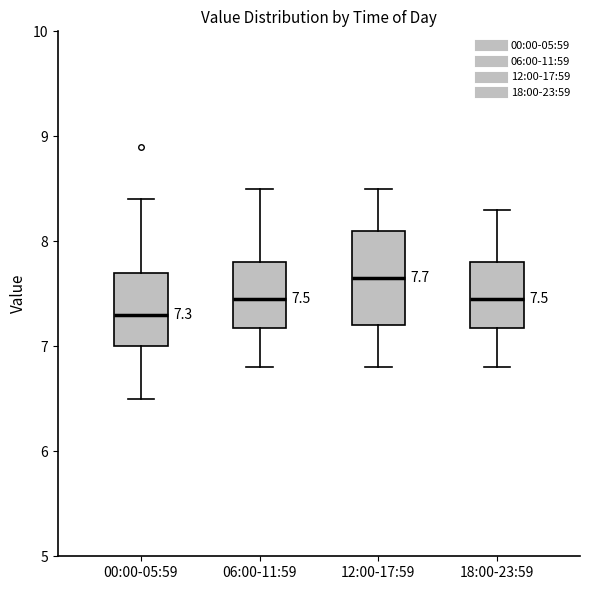

Comparing the boxes themselves (not the whiskers), which one is the tallest?

12:00-17:59